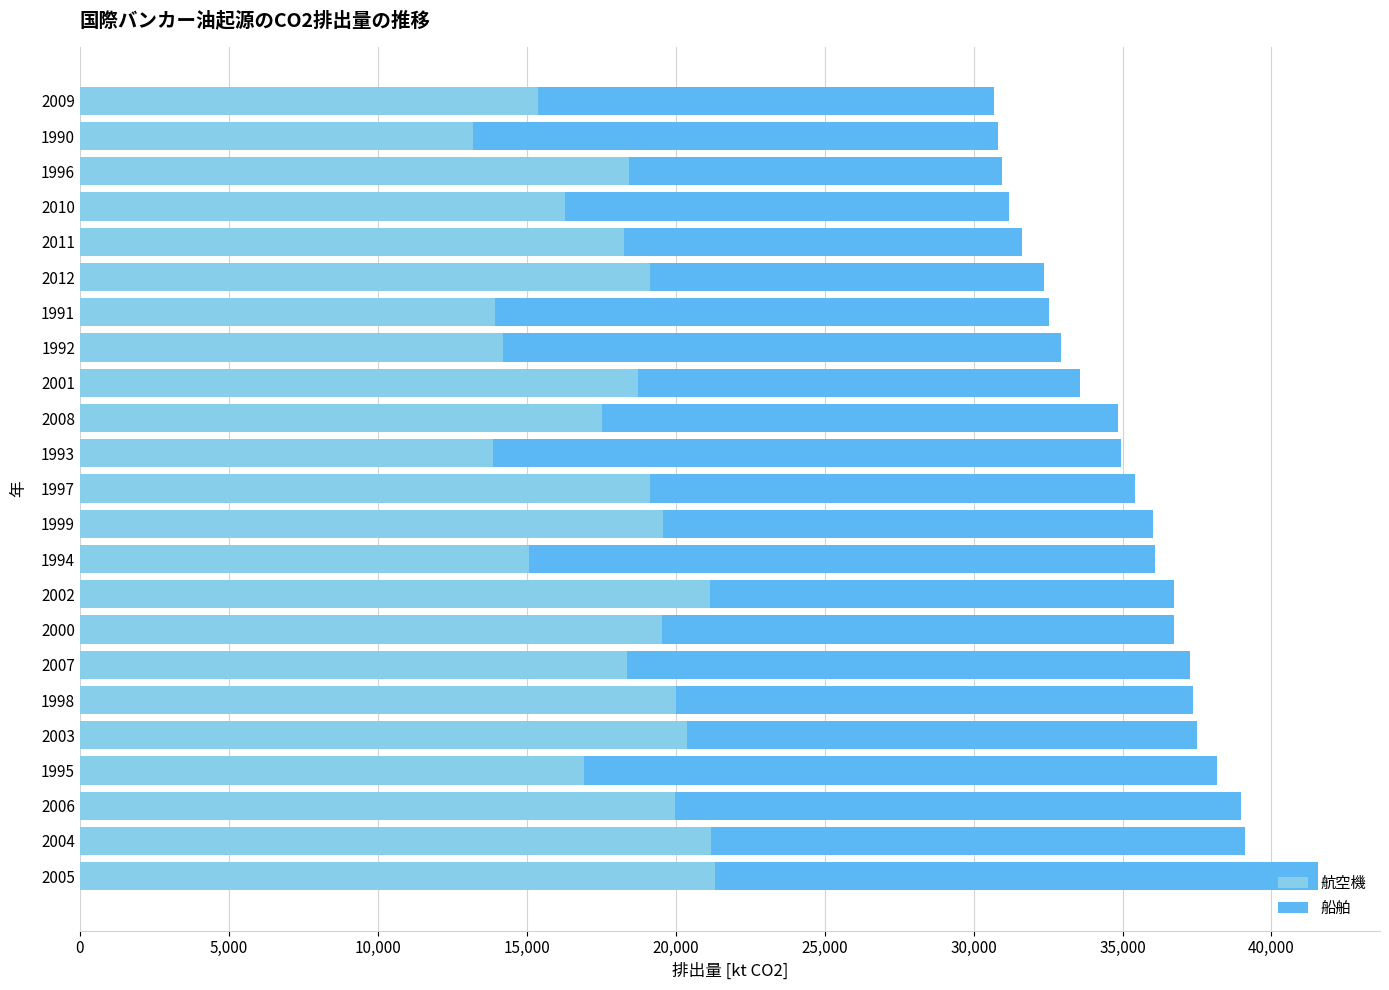

What is the difference between the maximum and second lowest values in the 航空機 series?

7480.1